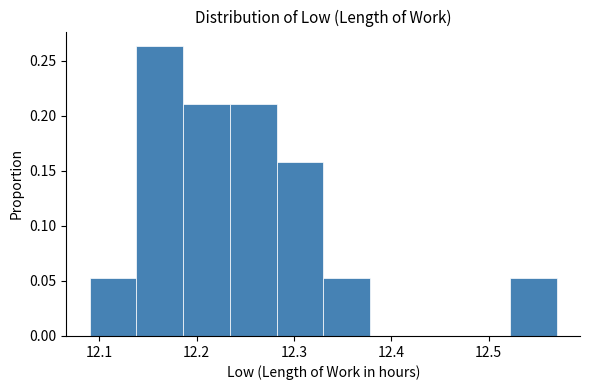

Over which range of the x-axis is the bar tallest?

12.138 to 12.186